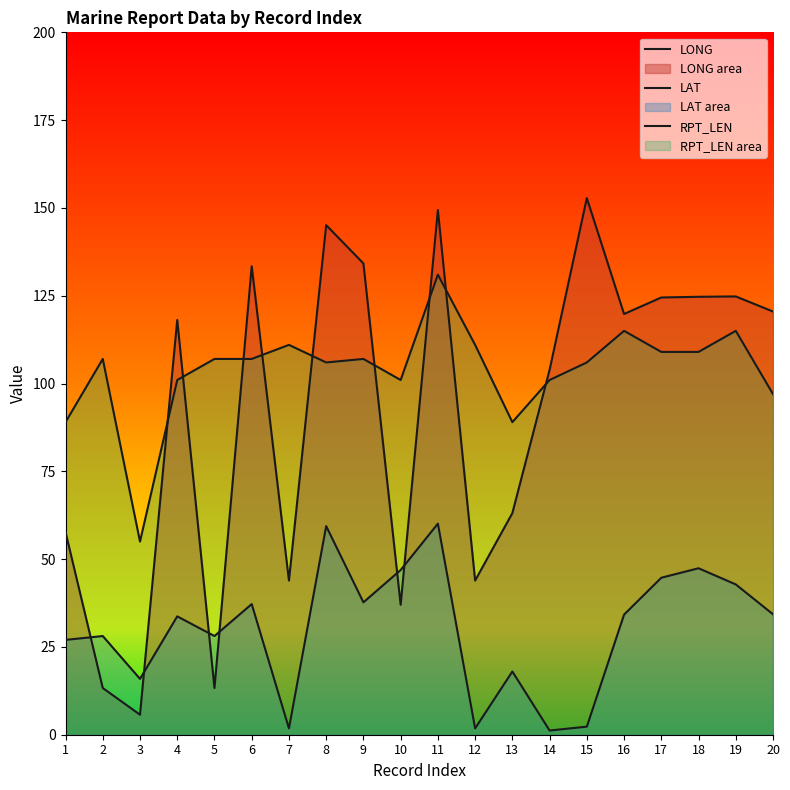

In LONG, how many points are lower than both neighbors (excluding endpoints)?

6